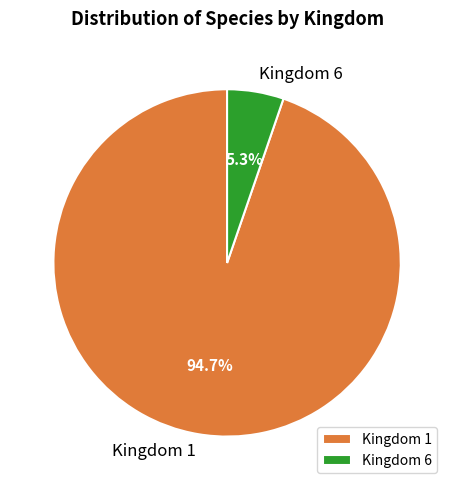

Is there a majority slice in this chart?

Yes